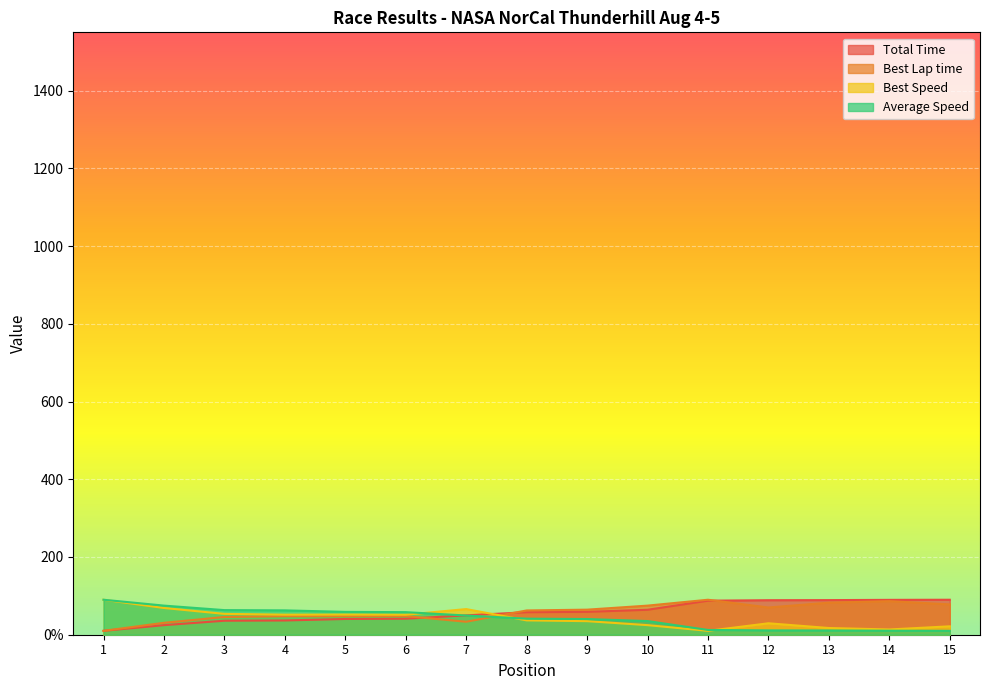

What is the sum of all Total Time values?

865.0